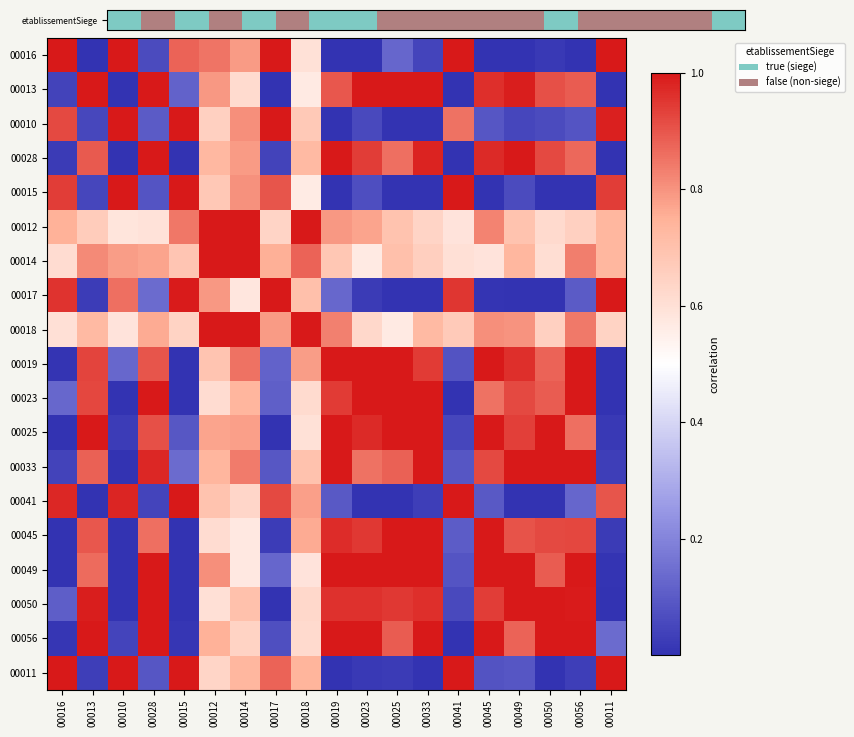

At how many categories does at least one series exceed 0?

19